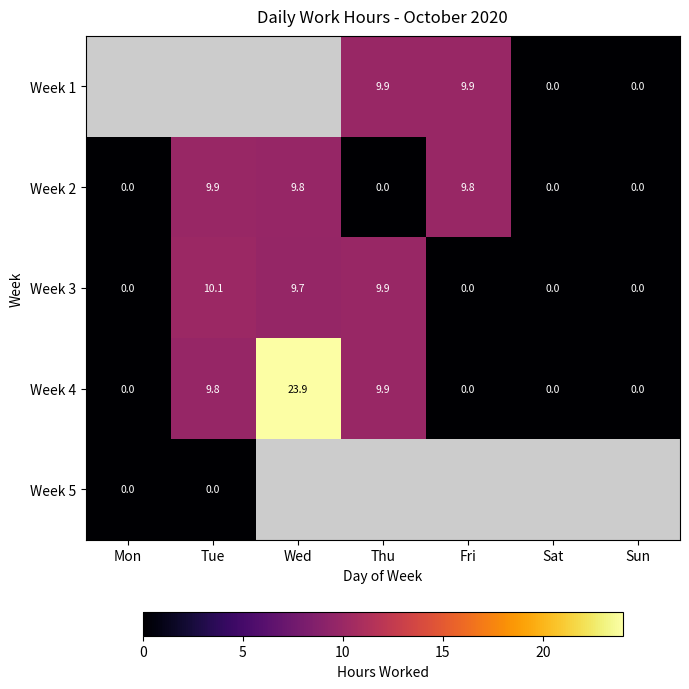

Which category has the highest value in the Week 3 series?

Tue